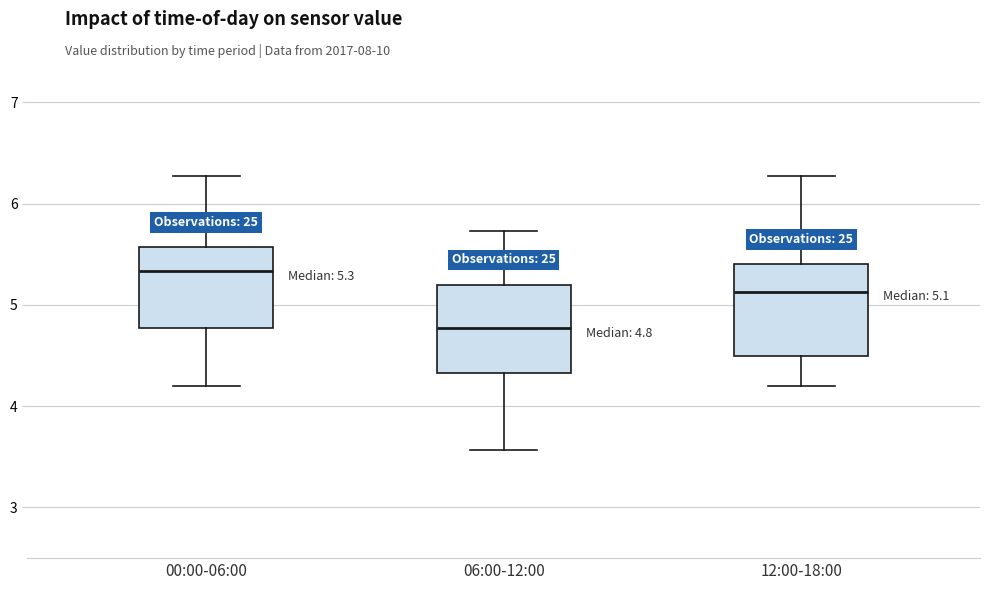

Which box has the lowest median line?

06:00-12:00